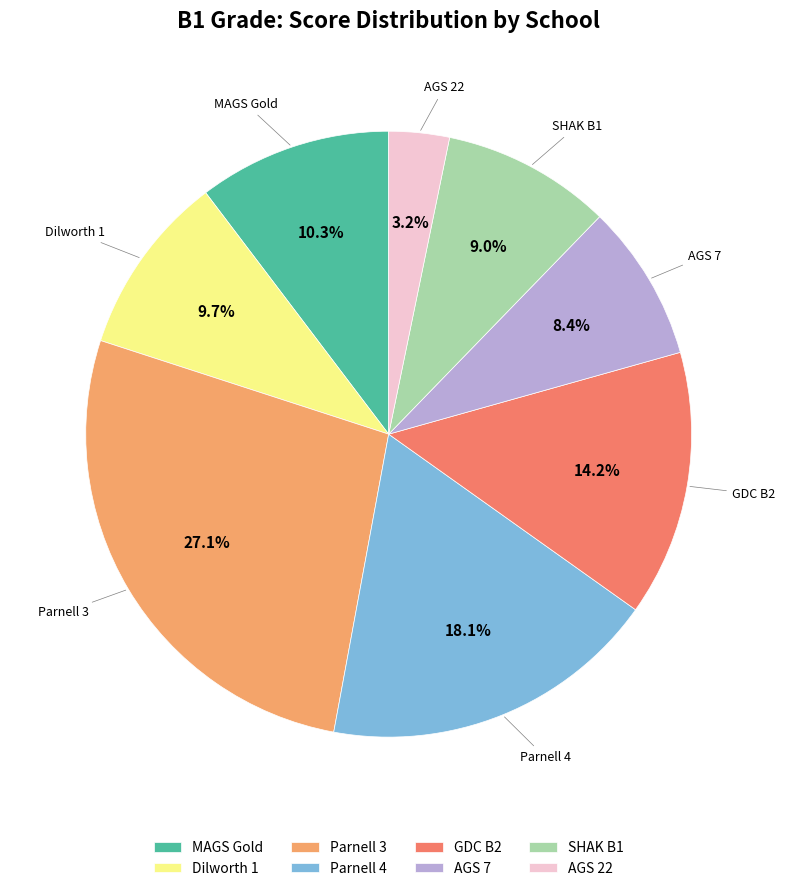

Combined, do AGS 22 and Parnell 3 account for over 50%?

No